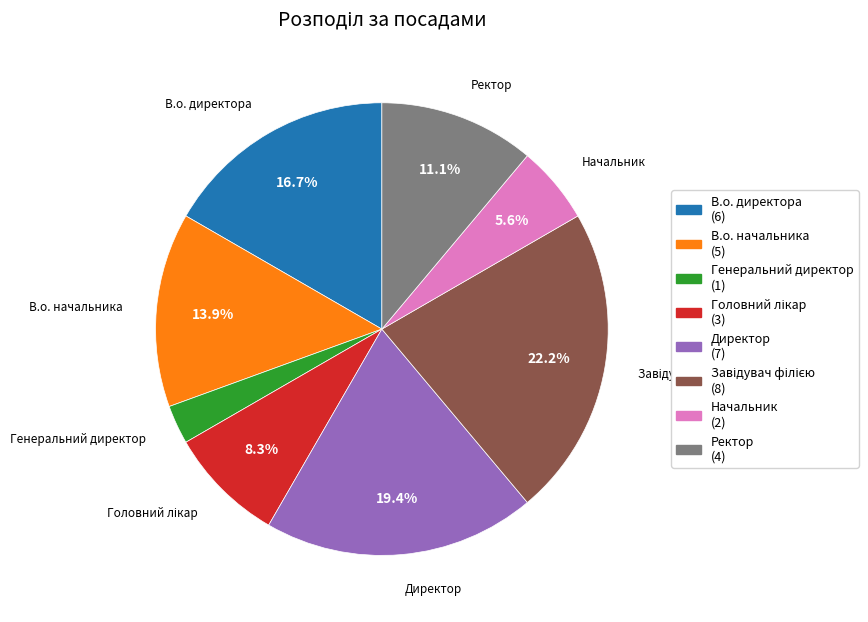

To the nearest percent, what portion does В.о. начальника represent?

14%